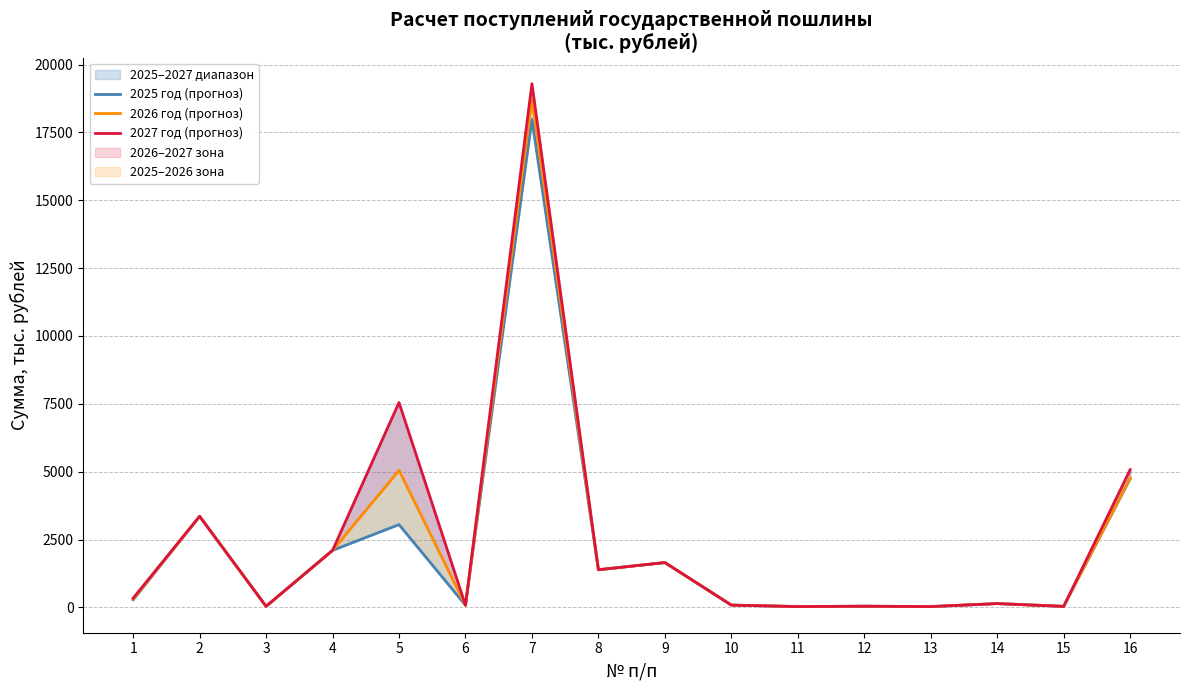

Is it true that 2027 год (прогноз) equals 52 at 14?

False